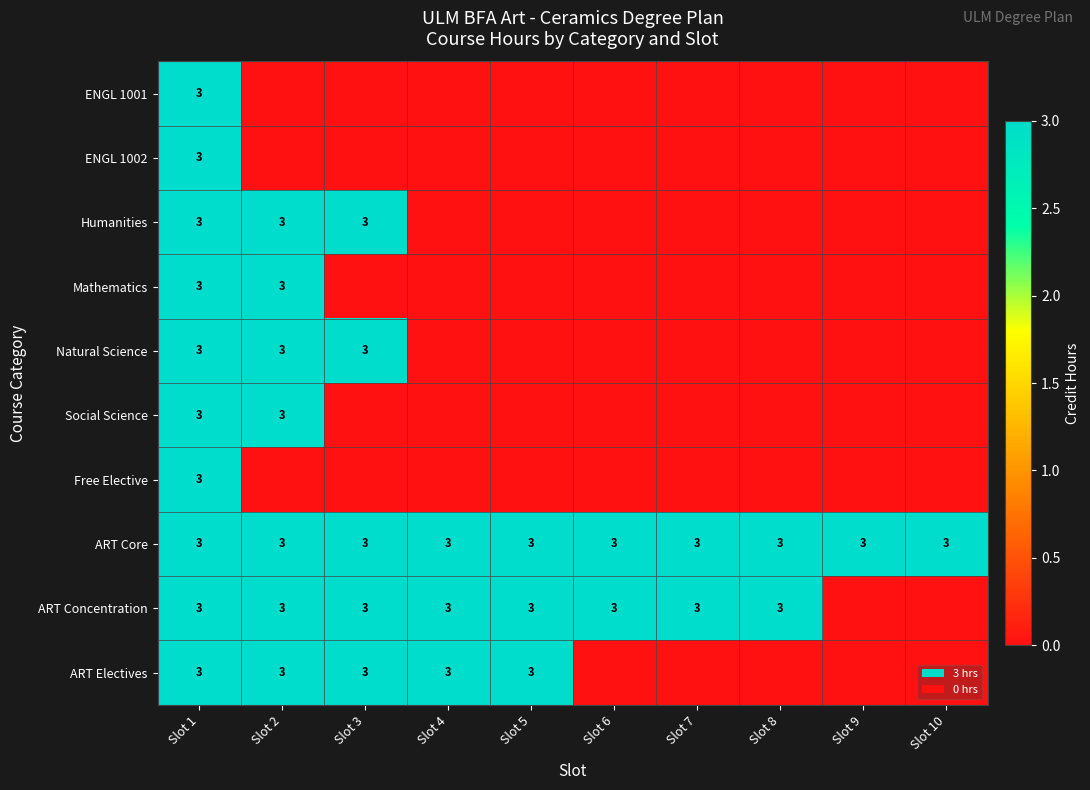

The value of Natural Science at Slot 2 is 3. True or false?

True